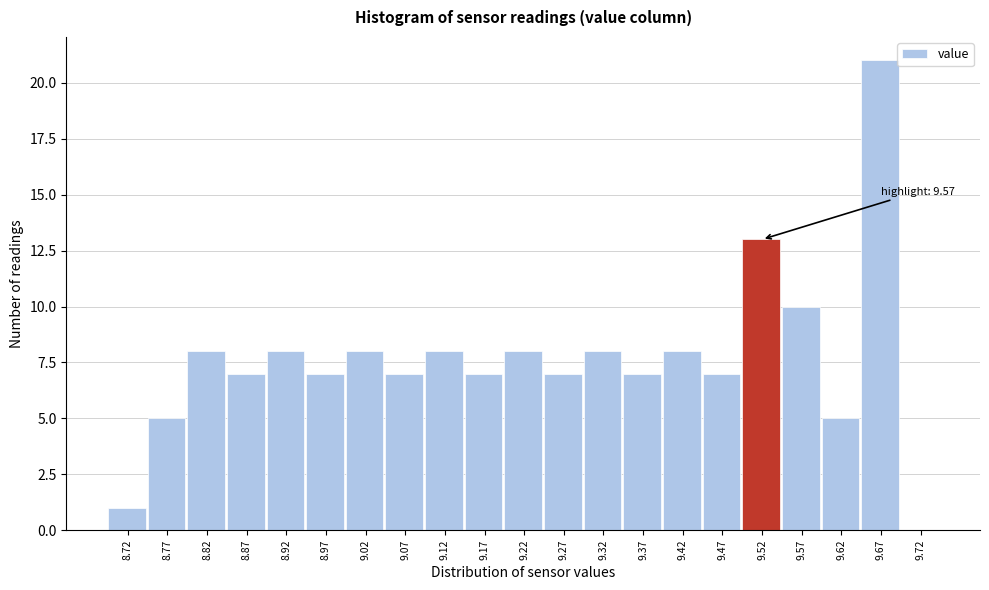

Reading right to left, what are all the values shown in this chart?

9.72=0	9.67=21	9.62=5	9.57=10	9.52=13	9.47=7	9.42=8	9.37=7	9.32=8	9.27=7	9.22=8	9.17=7	9.12=8	9.07=7	9.02=8	8.97=7	8.92=8	8.87=7	8.82=8	8.77=5	8.72=1